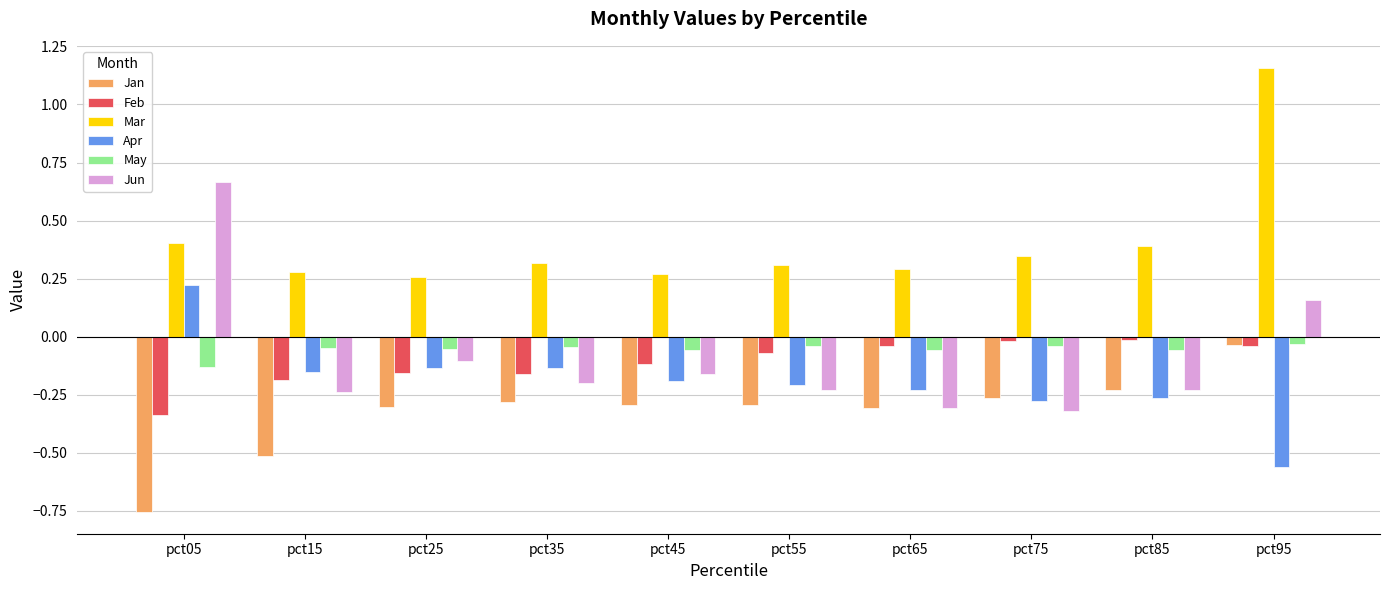

Is it true that May equals -0.0 at pct35?

True